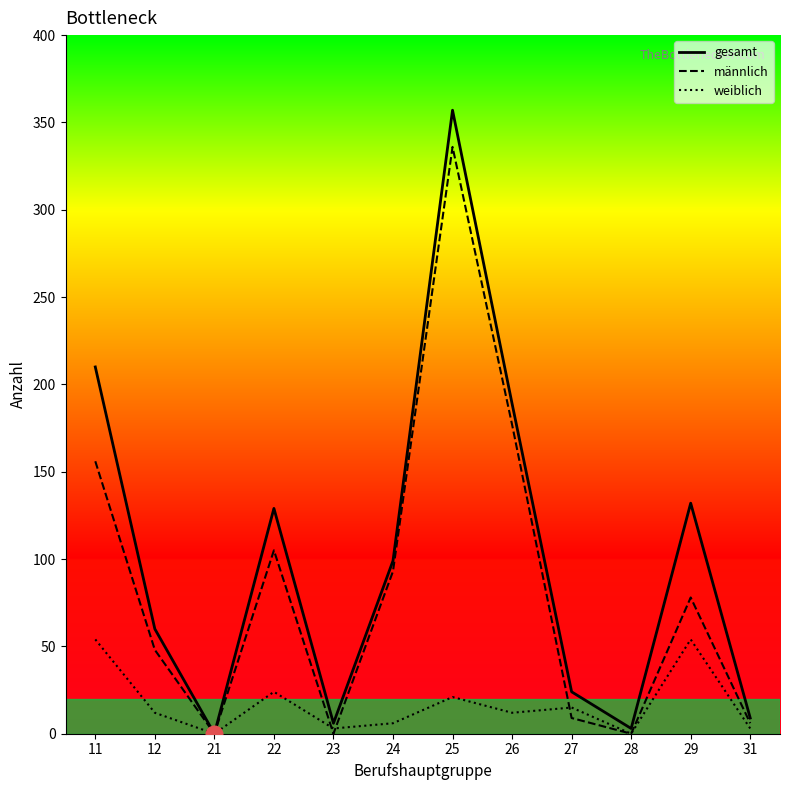

The value of gesamt at 24 is 52. True or false?

False